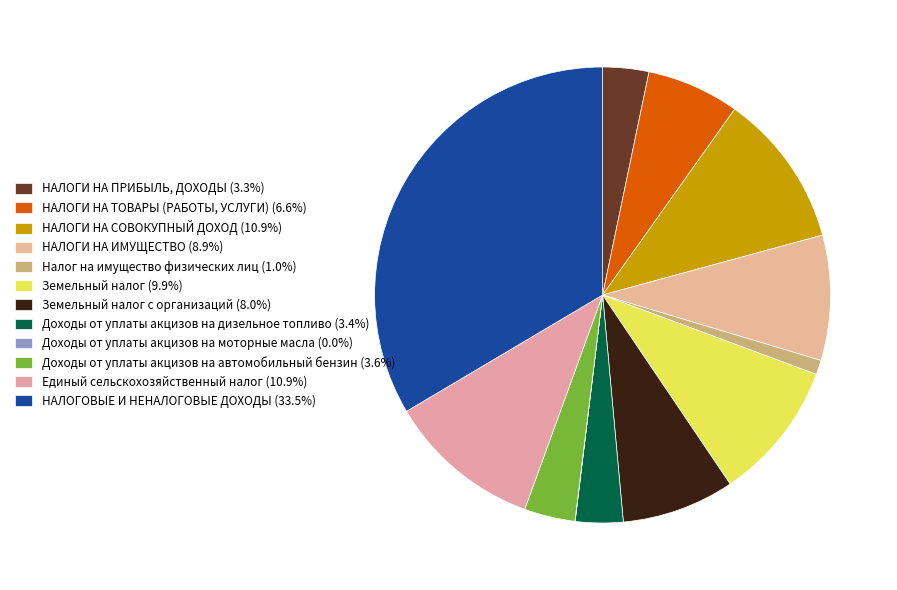

To the nearest percent, what is the average slice percentage?

8%